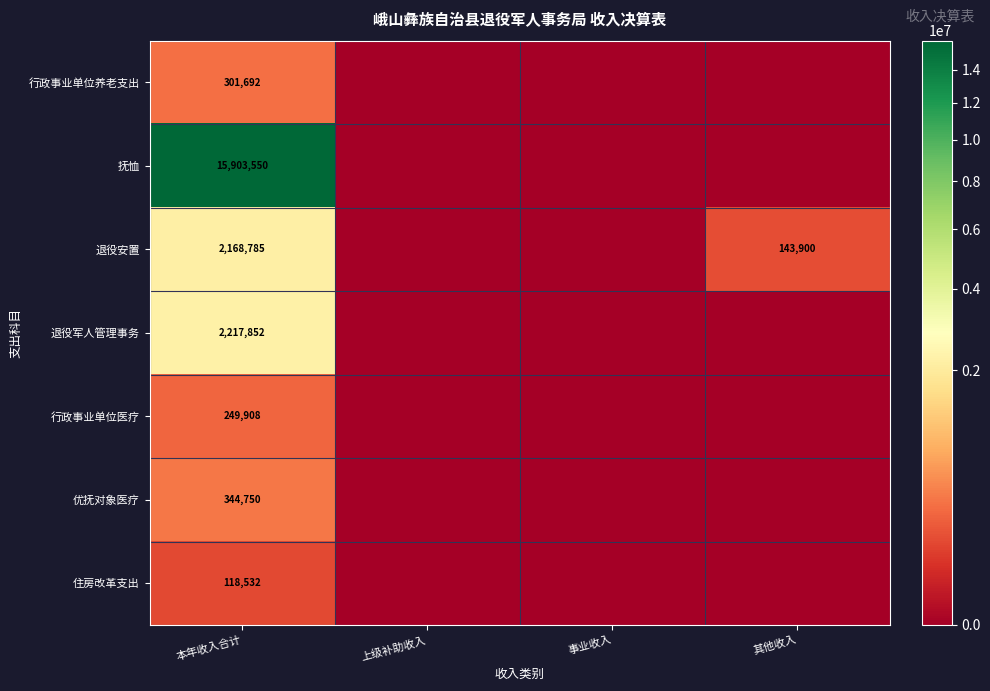

At 本年收入合计, list the series in order from largest to smallest.

抚恤, 退役军人管理事务, 退役安置, 优抚对象医疗, 行政事业单位养老支出, 行政事业单位医疗, 住房改革支出